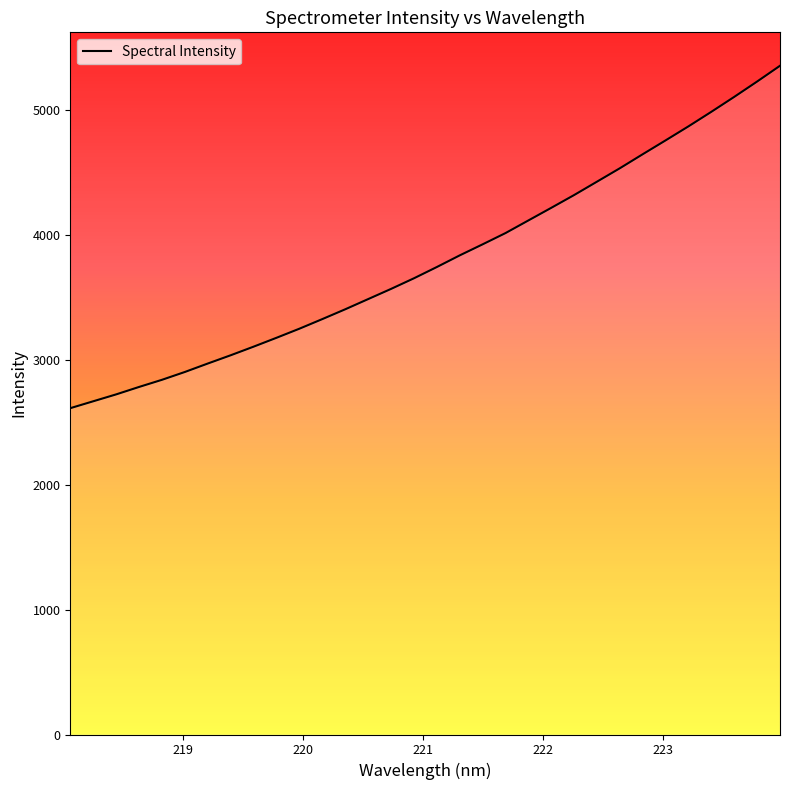

What is the maximum value shown in the chart?

5352.3